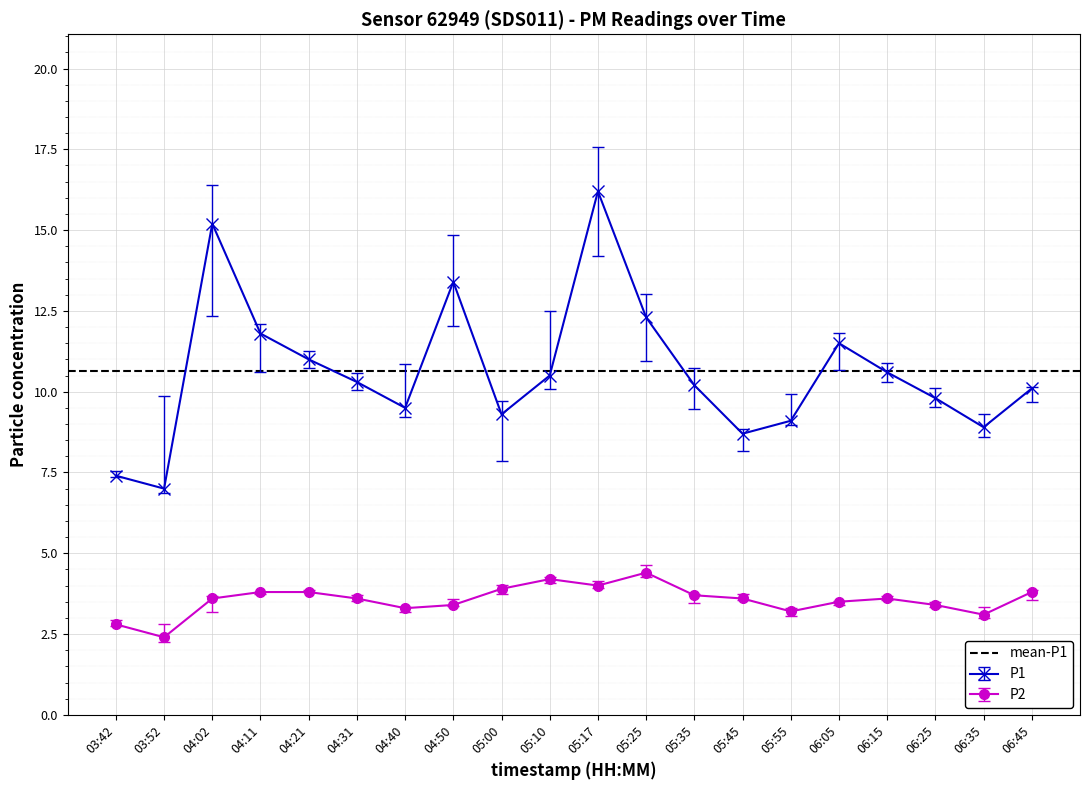

Is it true that P2 equals 1.9 at 06:15?

False